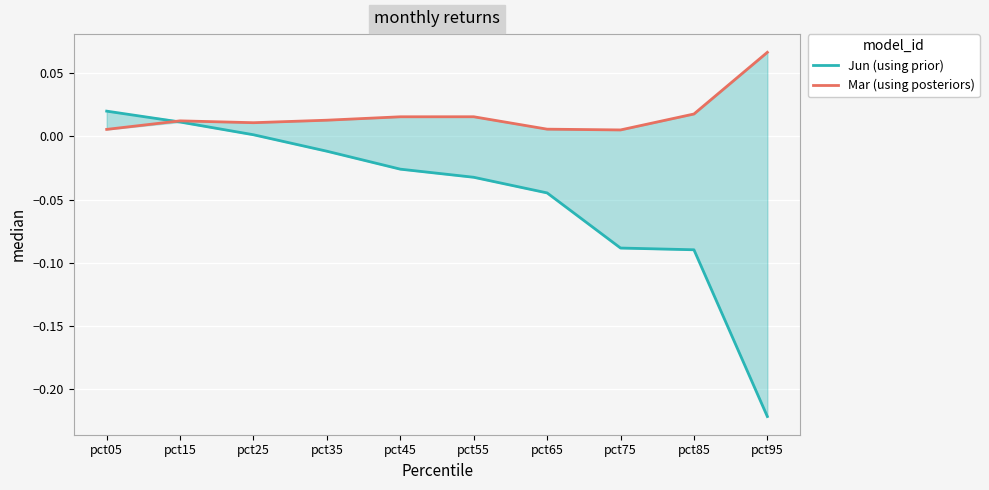

Rank the series by their average value, from lowest to highest.

Jun (using prior), Mar (using posteriors)